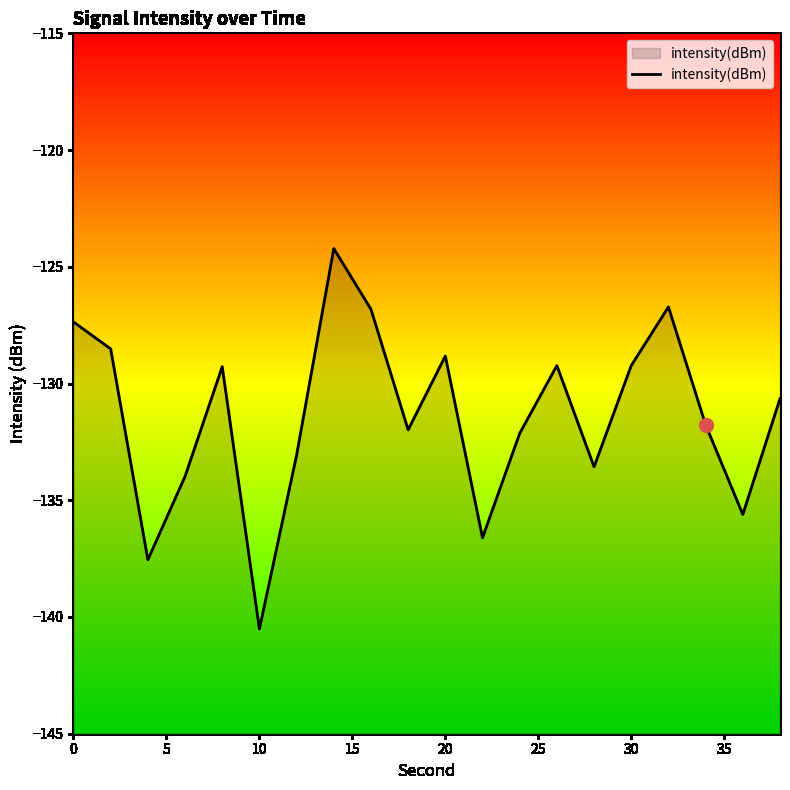

The value at 20 is -128.8. True or false?

True